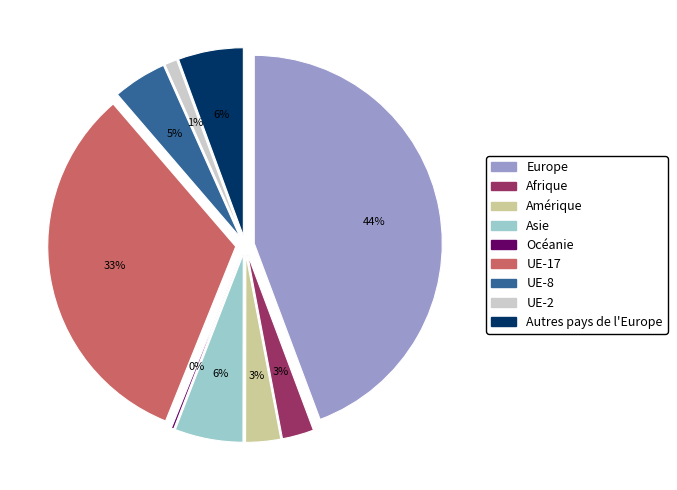

Is it true that Autres pays de l'Europe is 13% of the pie?

False